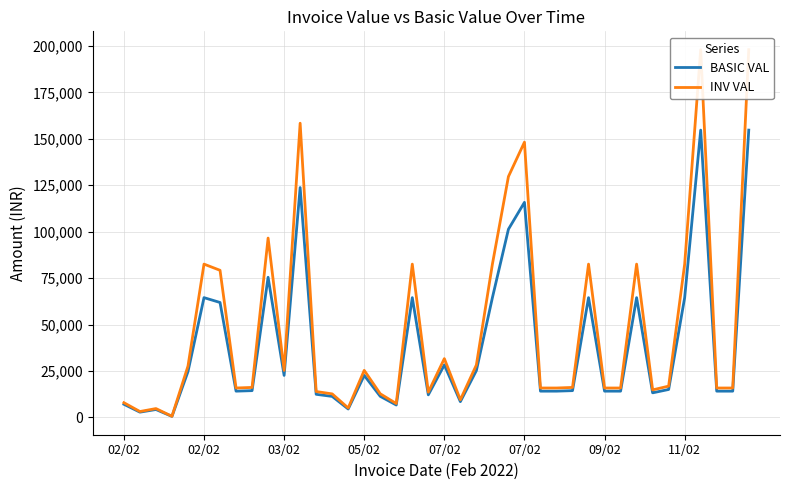

Reading left to right, transcribe all the data shown in this chart.

BASIC VAL: 7062.5	2825.0	4237.5	540.0	24660.0	64465.0	61866.0	14125.0	14400.0	75424.1	22600.0	123732.0	12430.0	11300.0	4520.0	22600.0	11340.0	6660.0	64465.0	12147.5	28250.0	8475.0	25200.0	64465.0	101293.5	115764.0	14125.0	14125.0	14400.0	64465.0	14125.0	14125.0	64465.0	13221.0	15029.0	64465.0	154665.0	14125.0	14125.0	154665.0
INV VAL: 7910.0	3164.0	4746.0	604.8	27619.2	82515.2	79188.5	15820.0	16128.0	96542.8	25312.0	158377.0	13921.6	12656.0	5062.4	25312.0	12700.8	7459.2	82515.2	13605.2	31640.0	9492.0	28224.0	82515.2	129655.7	148177.9	15820.0	15820.0	16128.0	82515.2	15820.0	15820.0	82515.2	14807.5	16832.5	82515.2	197971.2	15820.0	15820.0	197971.2